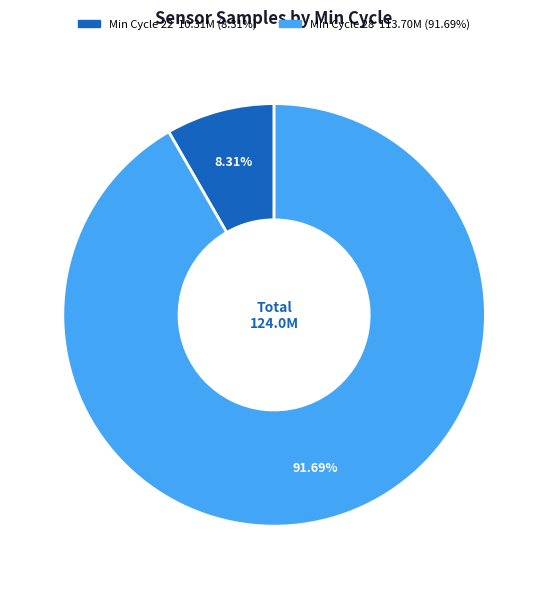

How many slices are in this pie chart?

2